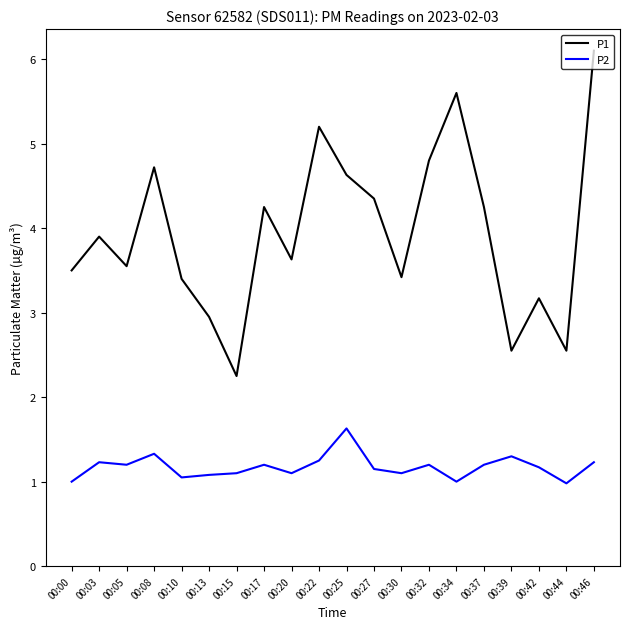

How many lines are shown in the chart?

2